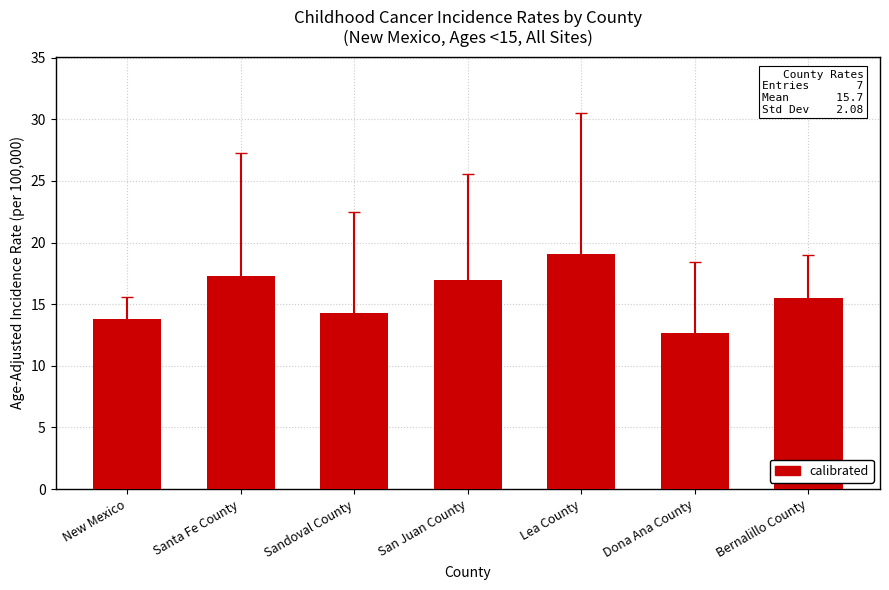

What is the difference between the maximum and minimum values?

6.4